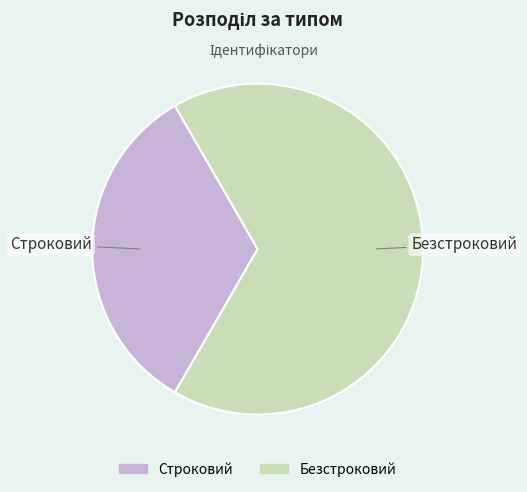

Do Безстроковий and Строковий together represent more than half of the pie?

Yes